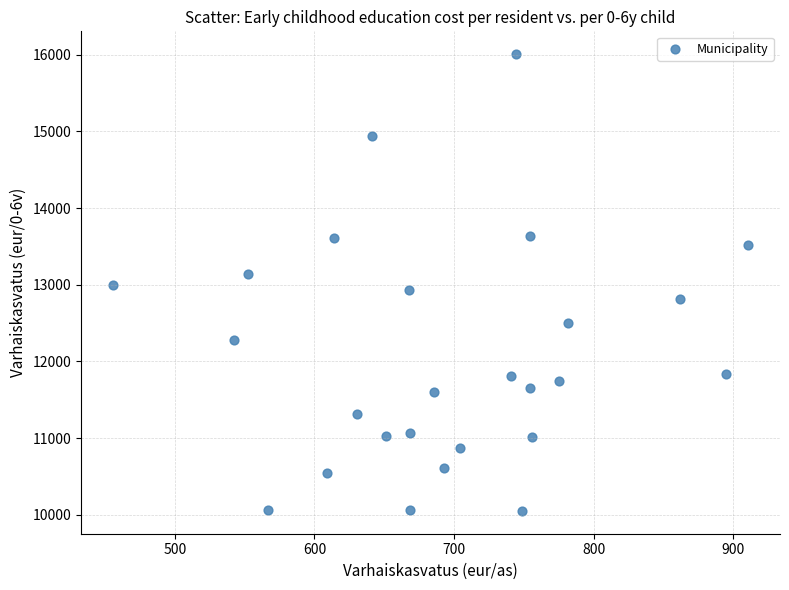

What is the range of X values (max minus min)?

455.2